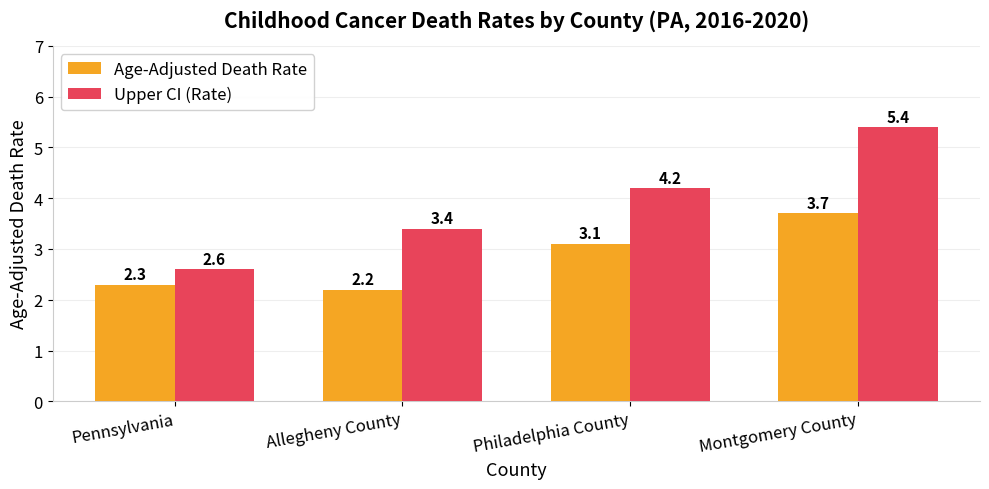

Rank the series by their average value, from highest to lowest.

Upper CI (Rate), Age-Adjusted Death Rate